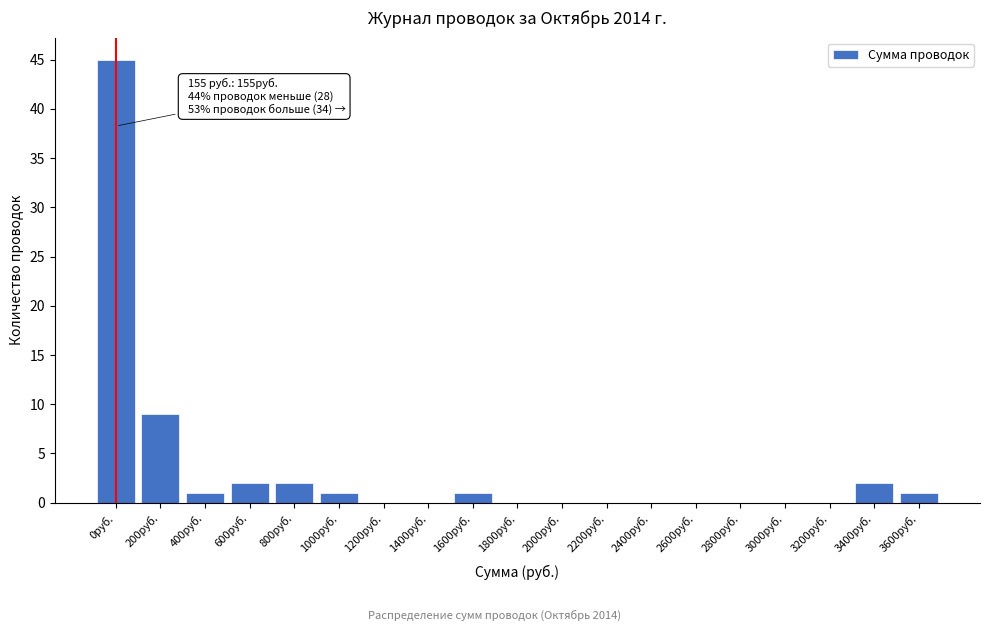

Reading left to right, transcribe all the data shown in this chart.

0руб.=45	200руб.=9	400руб.=1	600руб.=2	800руб.=2	1000руб.=1	1200руб.=0	1400руб.=0	1600руб.=1	1800руб.=0	2000руб.=0	2200руб.=0	2400руб.=0	2600руб.=0	2800руб.=0	3000руб.=0	3200руб.=0	3400руб.=2	3600руб.=1